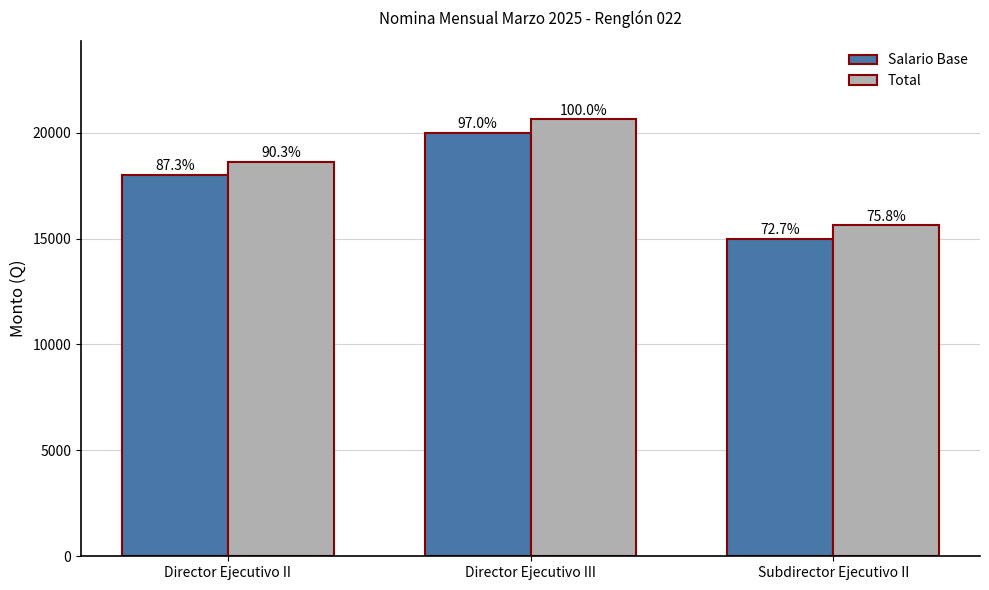

What is the value of the Salario Base bar at the 2nd from the left?

20000